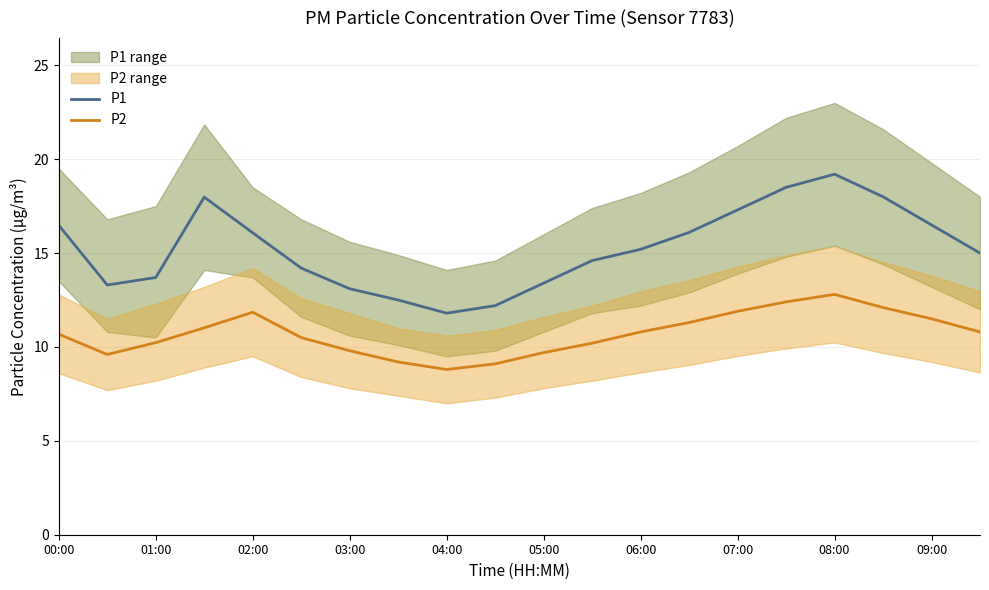

What is the maximum value for P1?

19.2